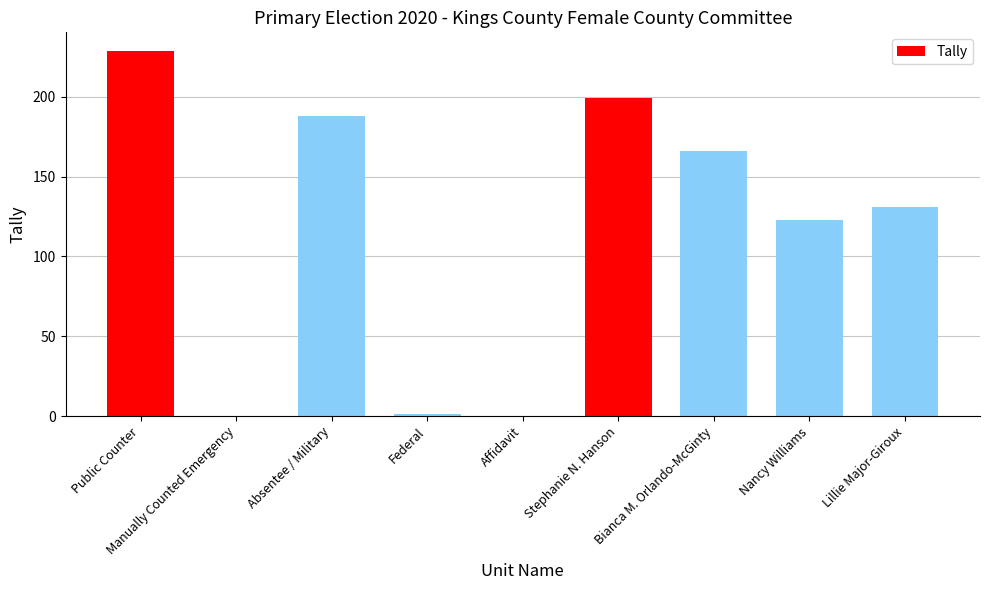

At which label is the value closest to 114?

Nancy Williams